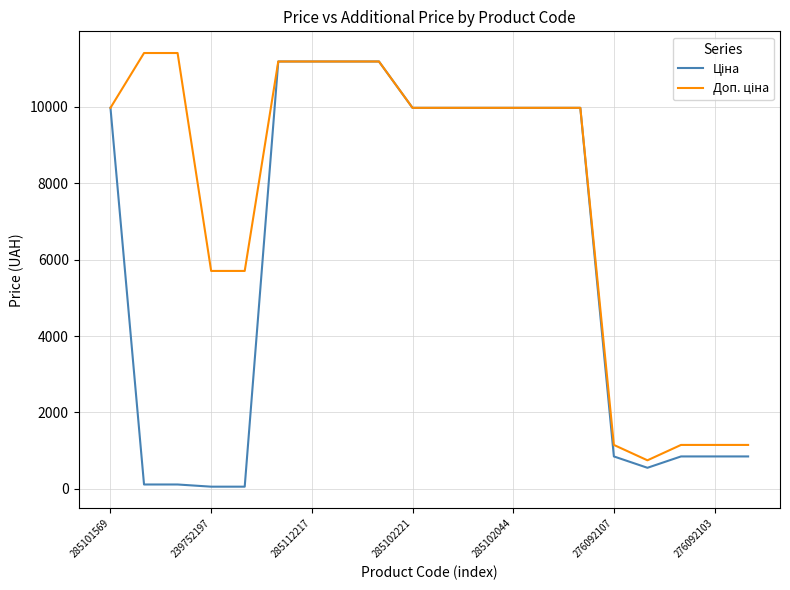

What is the maximum value shown in the chart?

11410.0